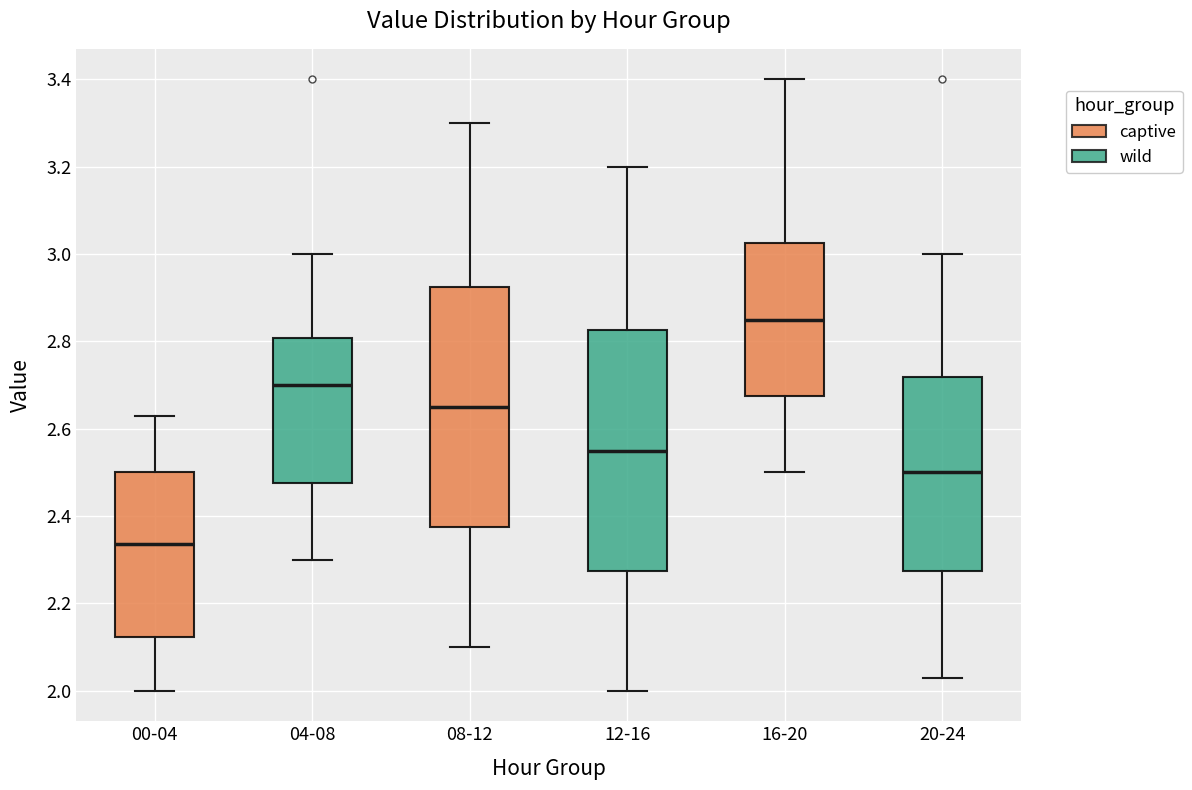

Where does the lower whisker of the box for 00-04 end on the y-axis? The values are not printed on the chart, so give them approximately, as read against the axis.

2.00